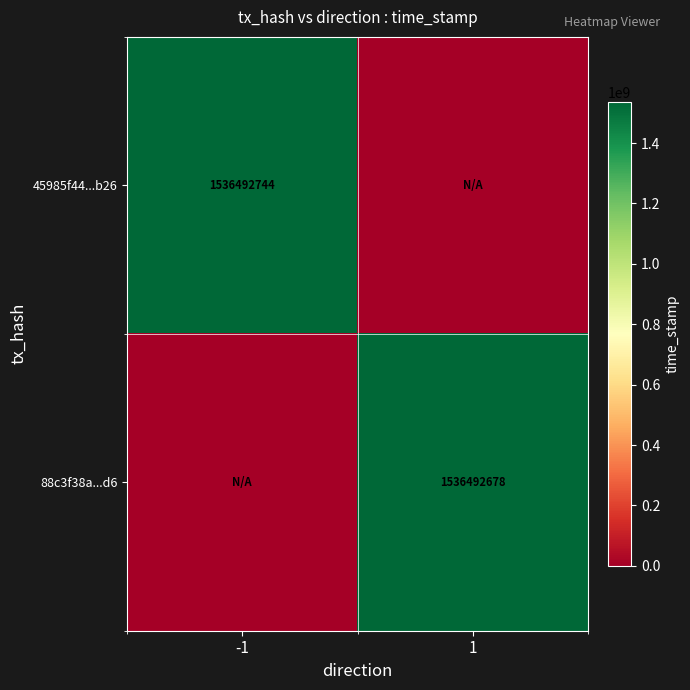

True or false: 45985f44...b26 has a value of 1536492744 at -1.

True